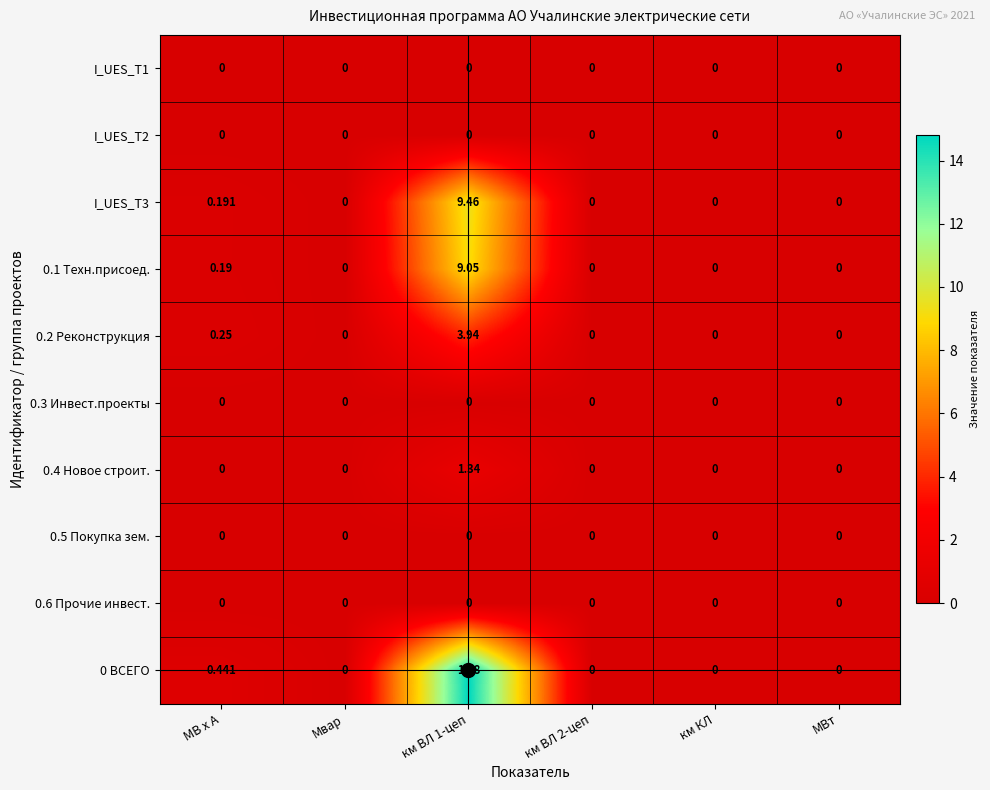

Where is I_UES_T3 nearest to the value 4?

МВ x А